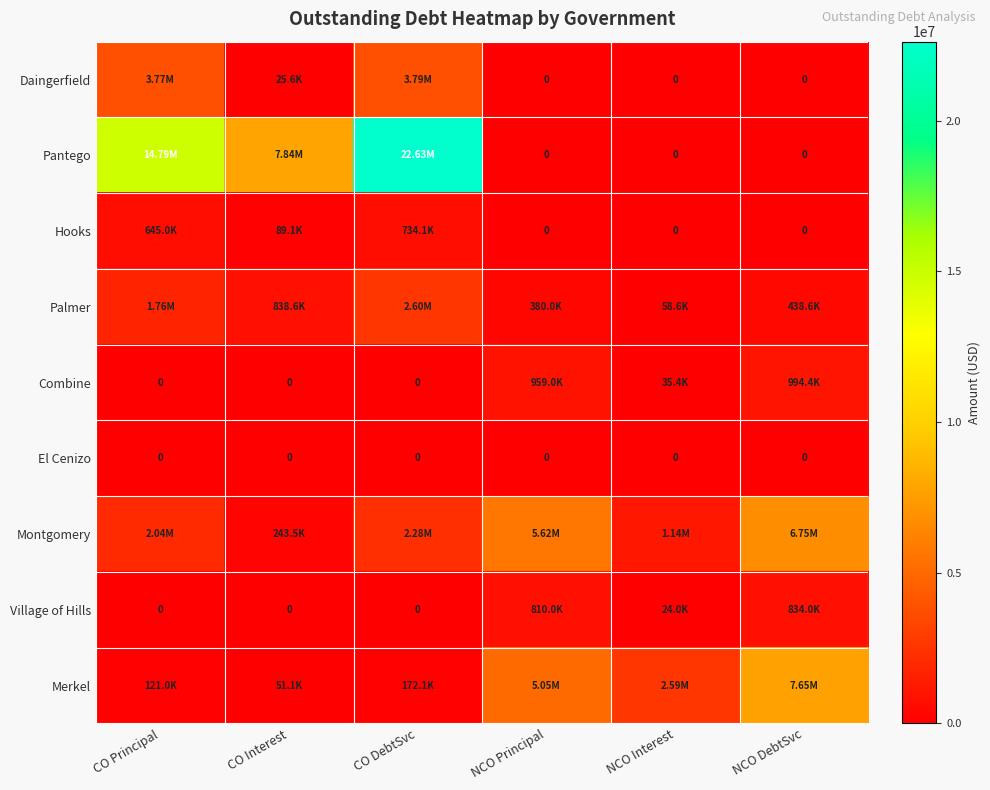

Is it true that Montgomery equals 407364.8 at CO Interest?

False